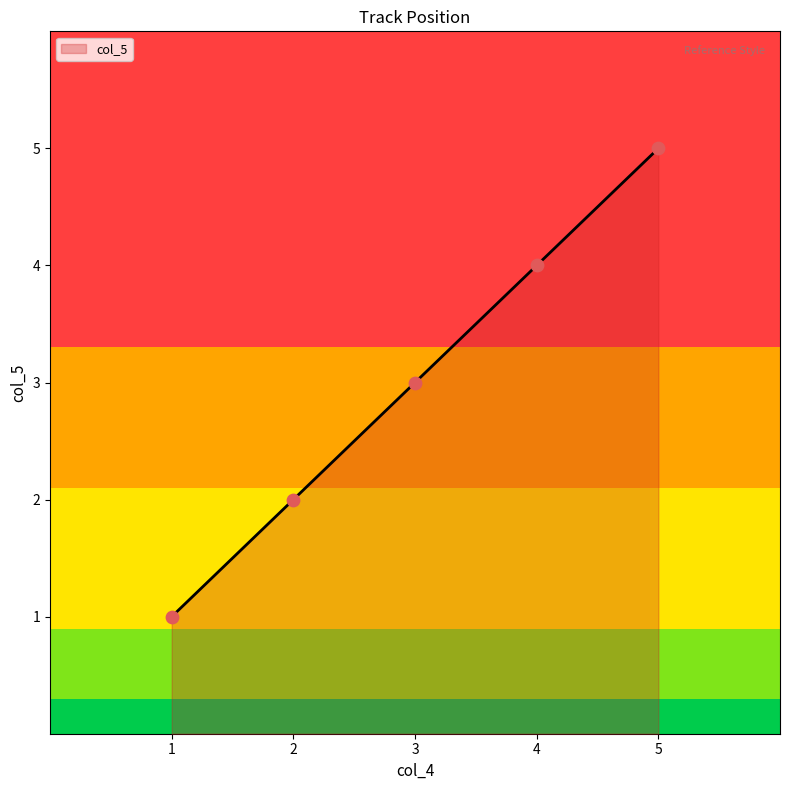

Approximately how many times larger is the value at 4 compared to 5?

0.8